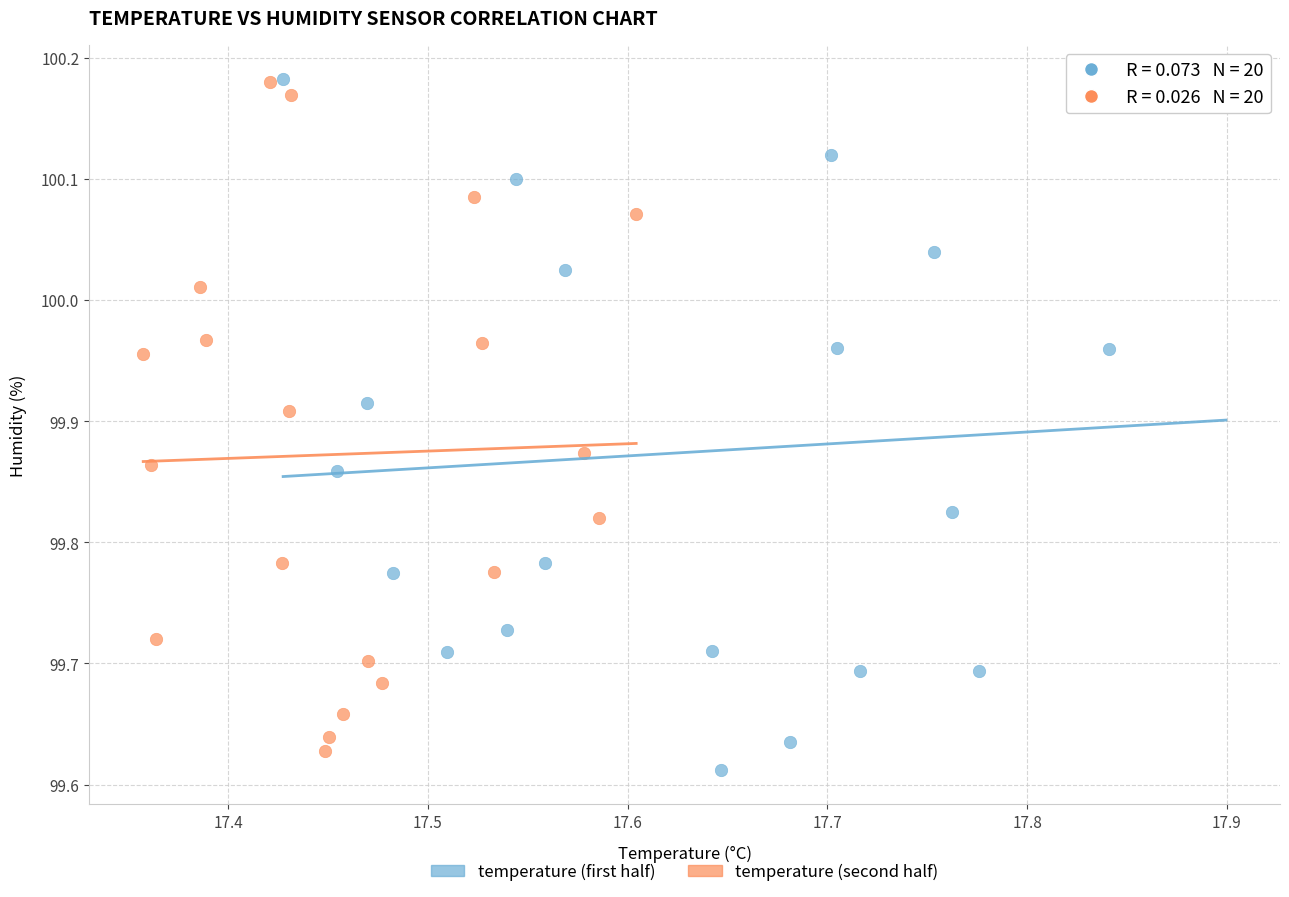

Which series has the largest Y range (max minus min)?

temperature (first half)